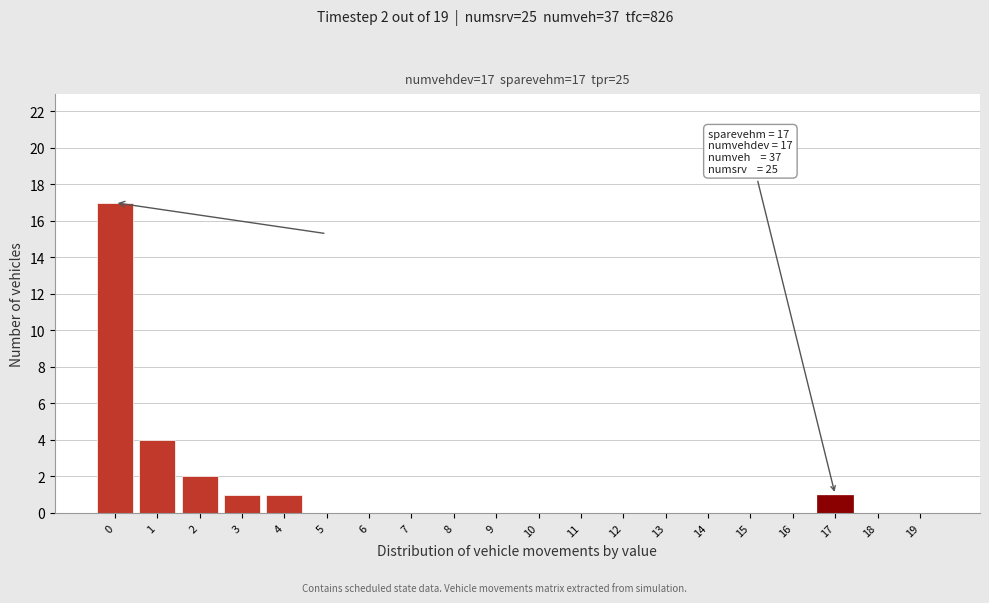

Reading left to right, transcribe all the data shown in this chart.

0=17	1=4	2=2	3=1	4=1	5=0	6=0	7=0	8=0	9=0	10=0	11=0	12=0	13=0	14=0	15=0	16=0	17=1	18=0	19=0